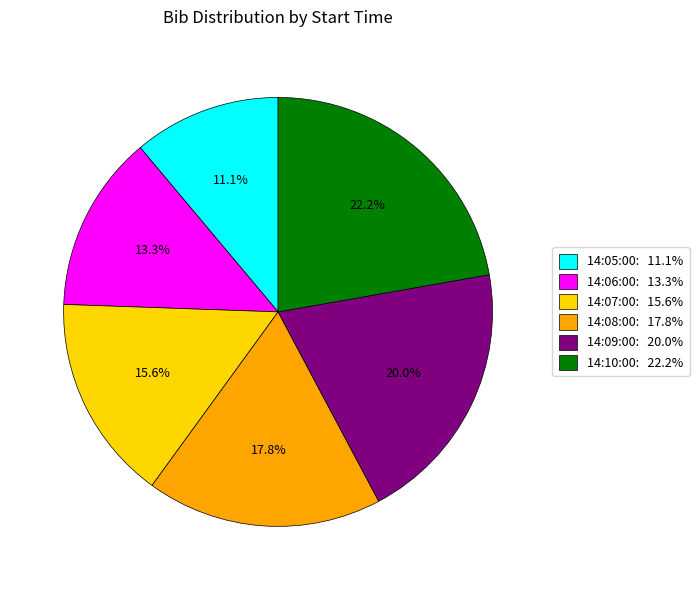

Which slice is the smallest?

14:05:00